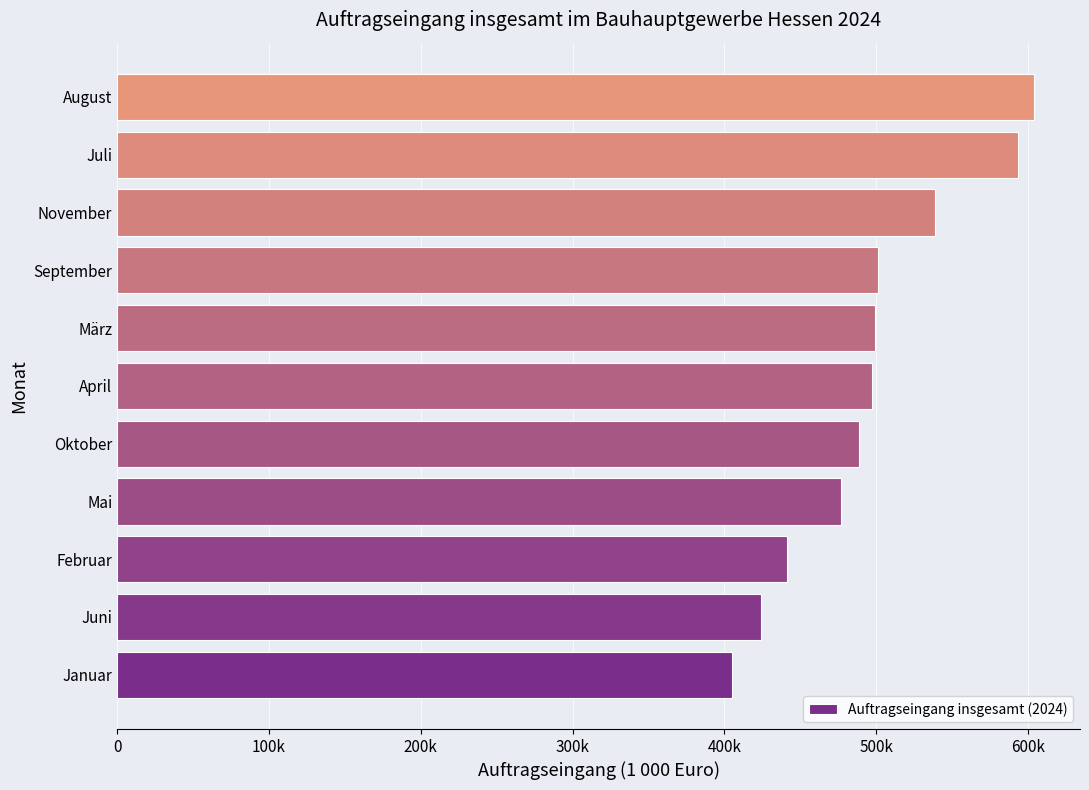

How many series are shown in this chart?

1